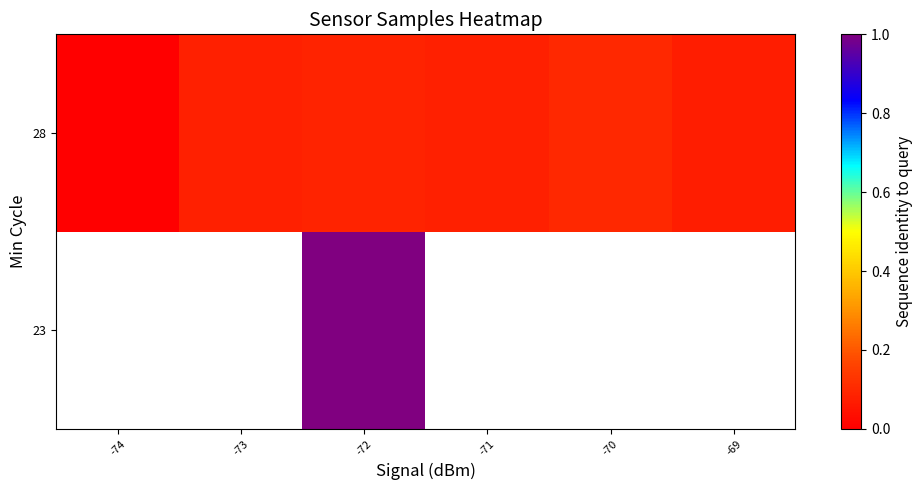

At -72, list the series in order from largest to smallest.

23, 28